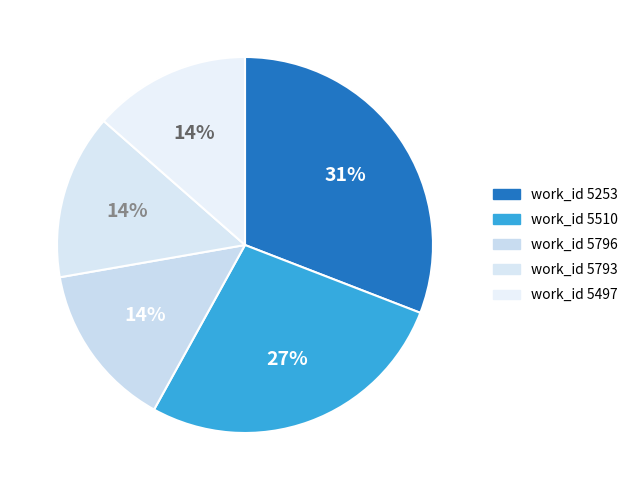

Does any single category account for the majority?

No